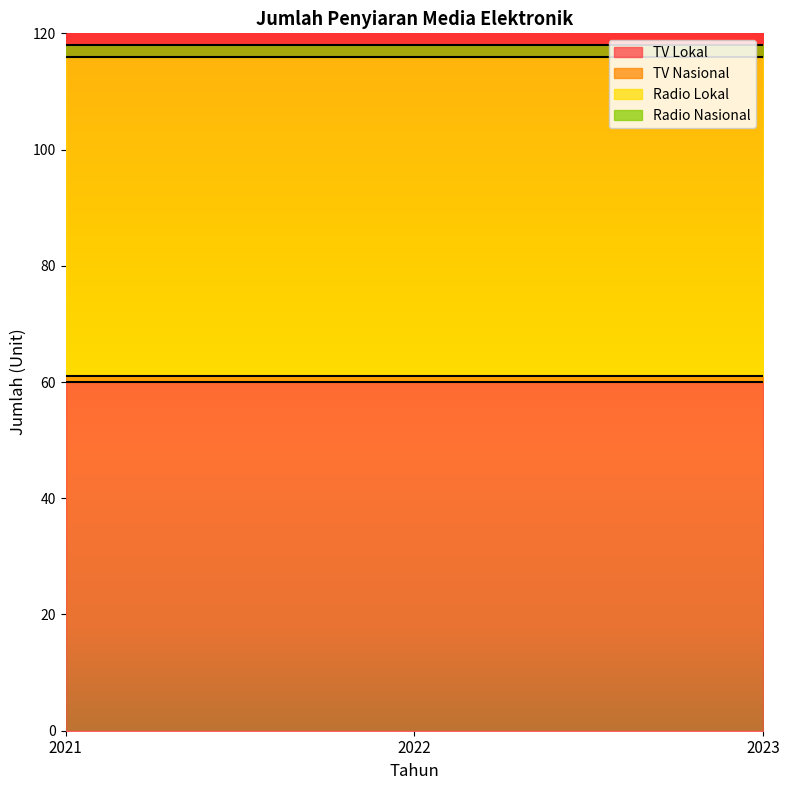

Reading right to left, what are all the values shown in this chart?

TV Lokal: 60	60	60
TV Nasional: 1	1	1
Radio Lokal: 55	55	55
Radio Nasional: 2	2	2